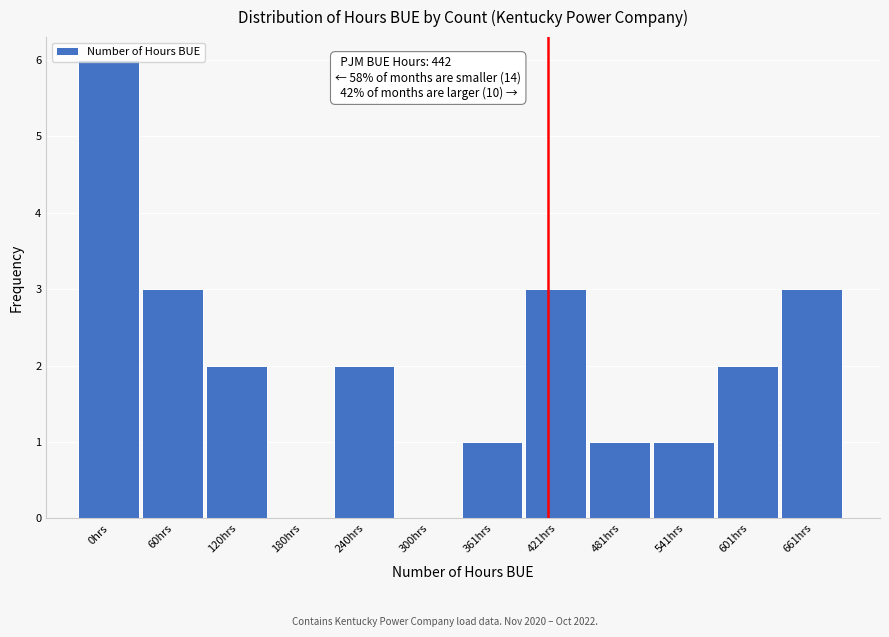

What is the sum of all values?

24